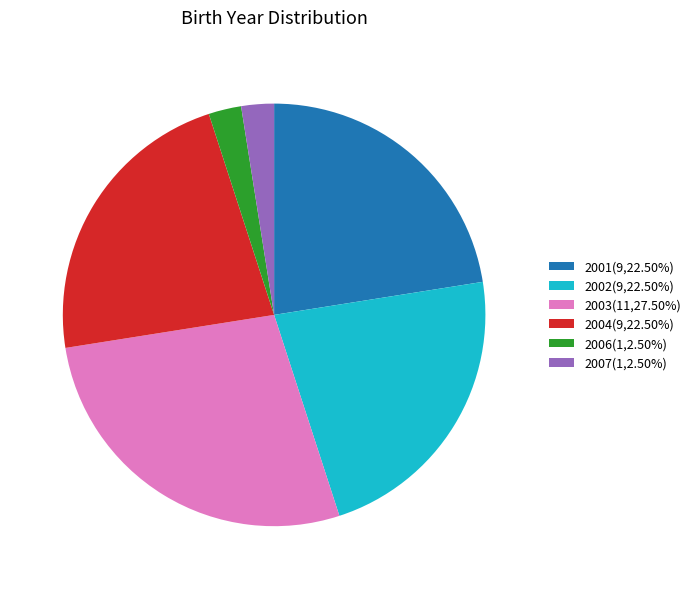

Is the sum of 2001(9,22.50%) and 2006(1,2.50%) greater than half?

No